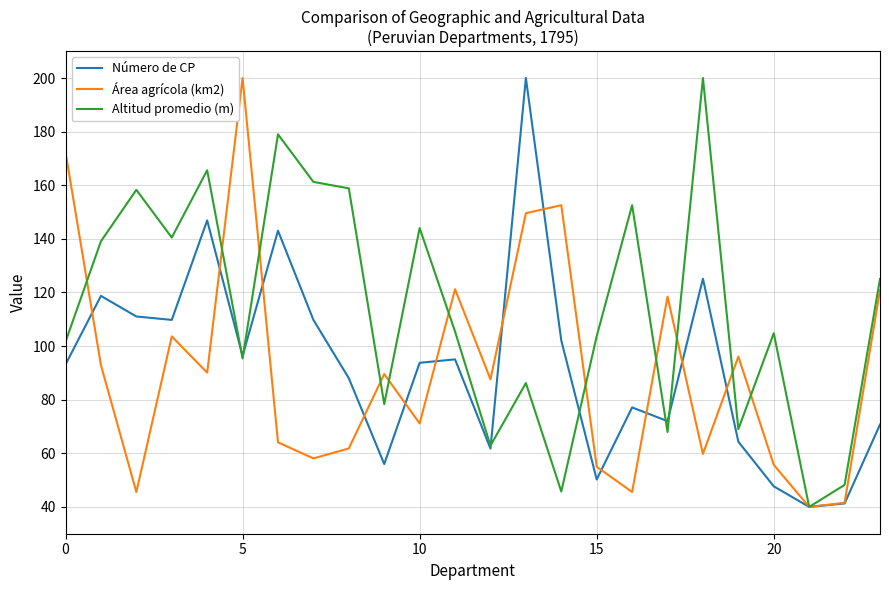

Which series has the largest total across all categories?

Altitud promedio (m)